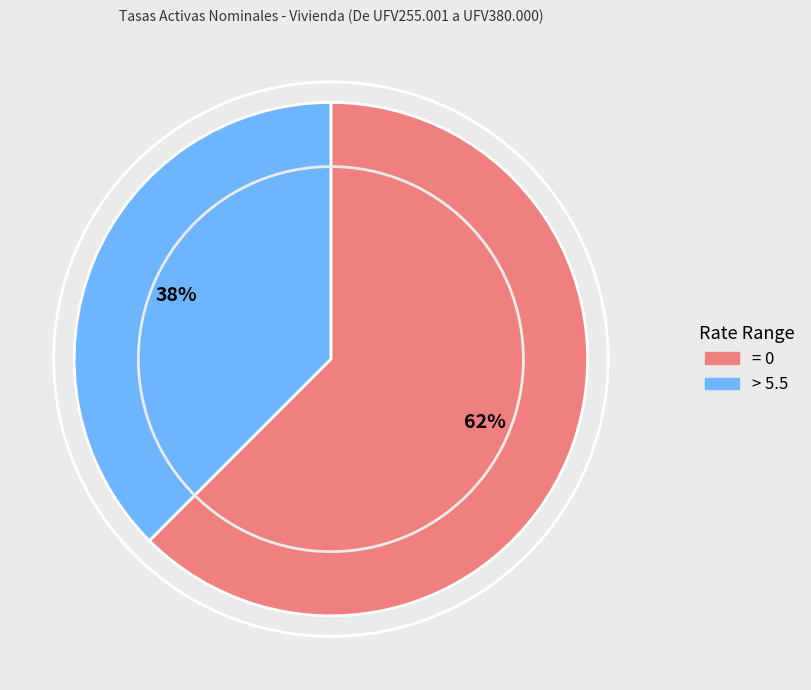

Is there a majority slice in this chart?

Yes